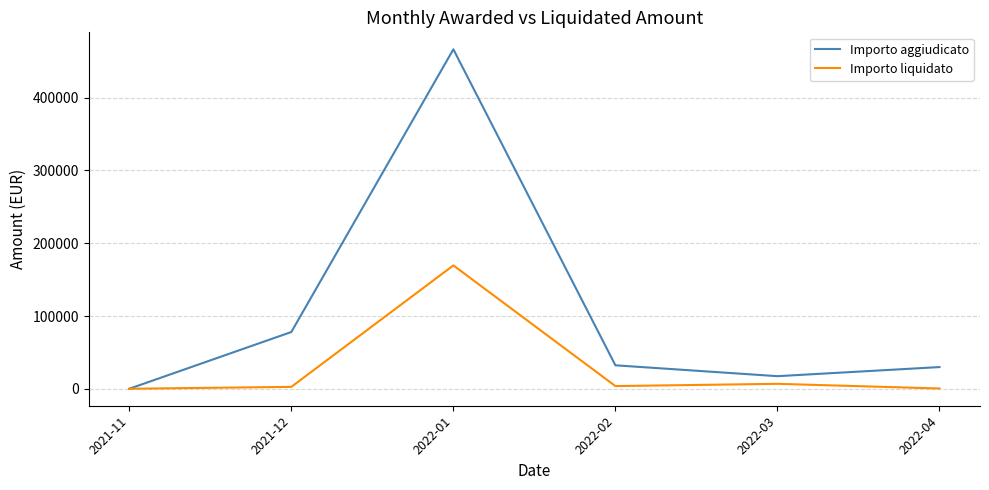

Which series changed the most between 2021-12 and 2022-03?

Importo aggiudicato